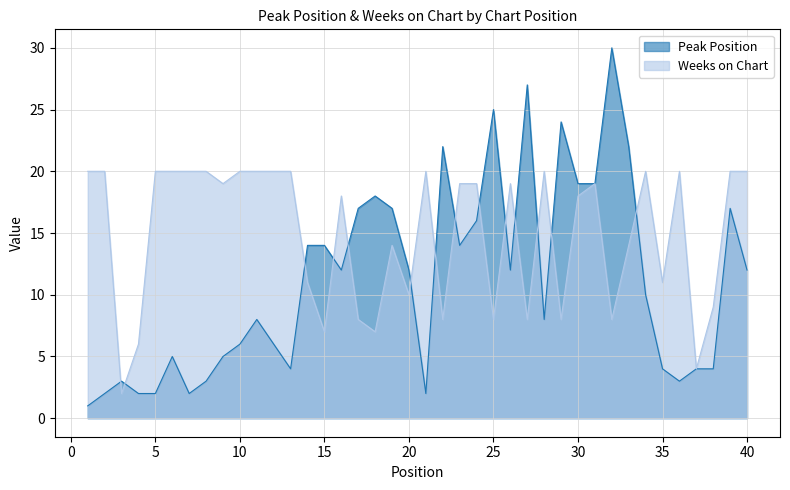

How many lines are shown in the chart?

2